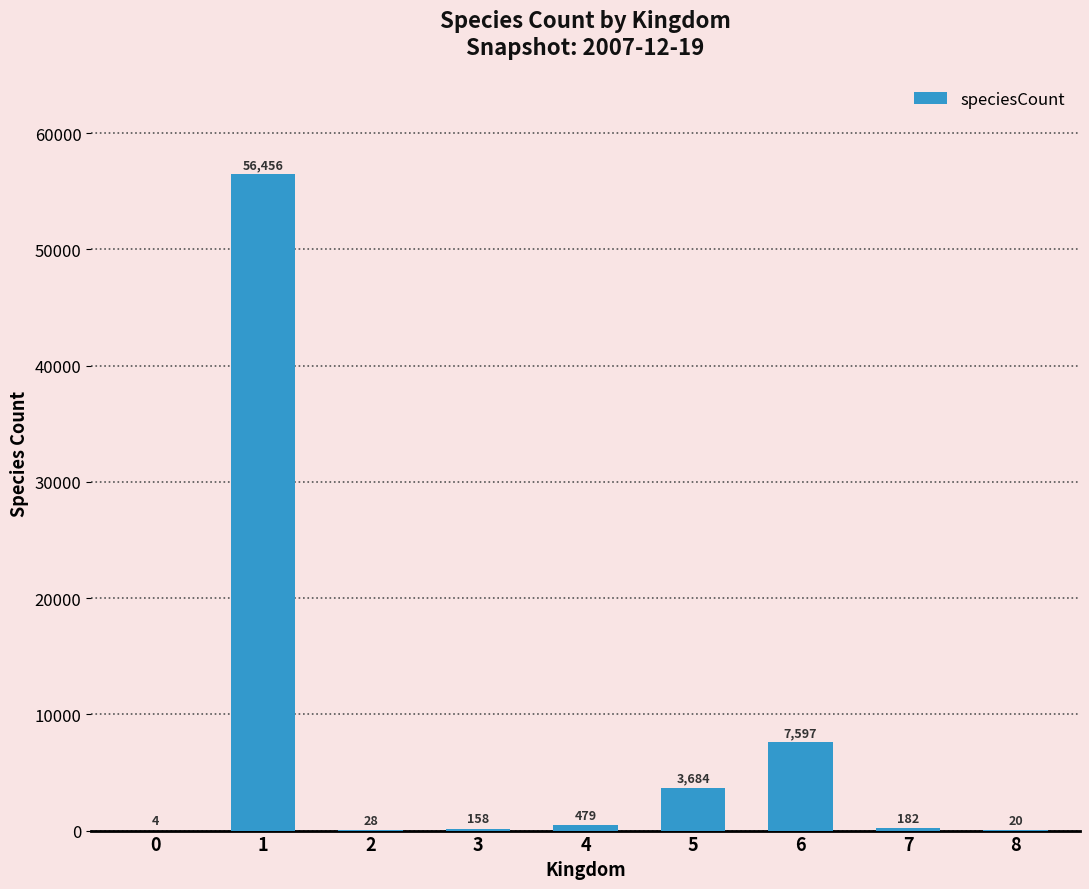

What is the difference between the values at 6 and 8?

7577